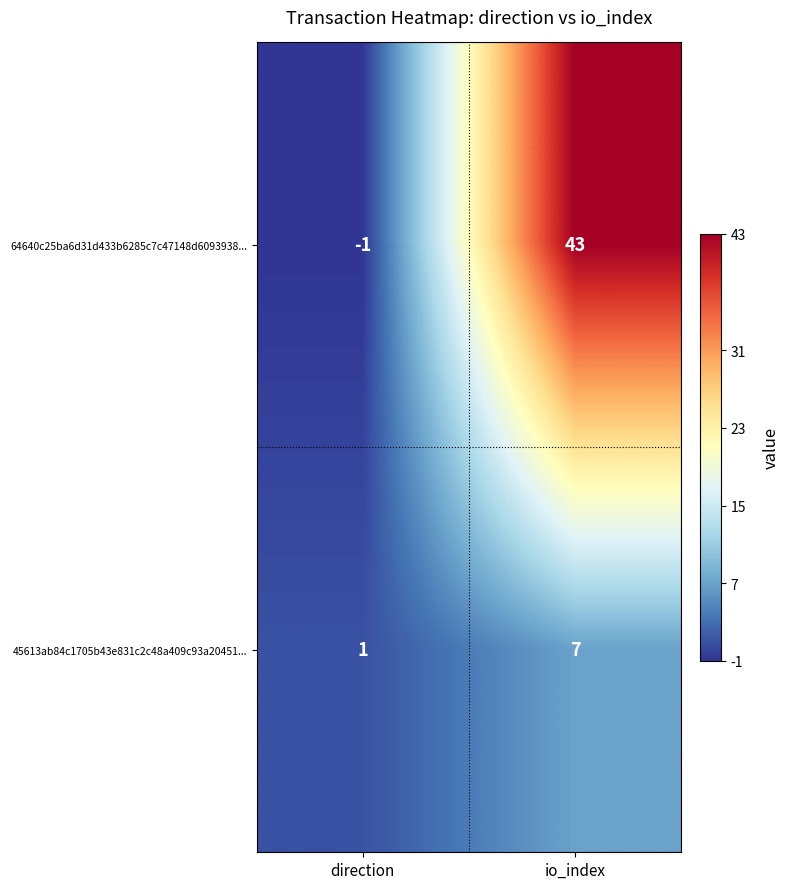

Which series changed the most between direction and io_index?

64640c25ba6d31d433b6285c7c47148d6093938...